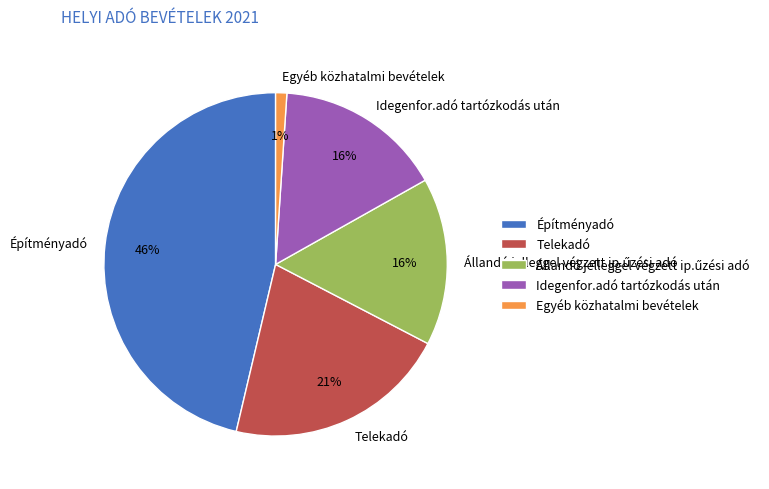

What is the smallest slice in the pie chart?

Egyéb közhatalmi bevételek